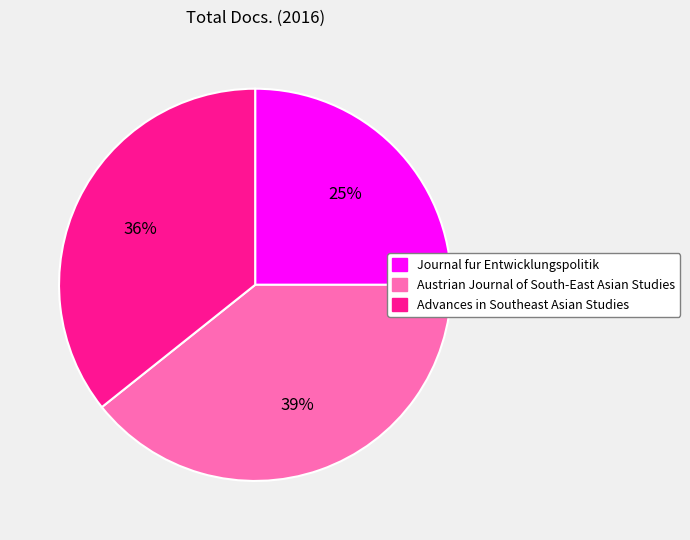

To the nearest percent, what is the combined percentage of Advances in Southeast Asian Studies and Journal fur Entwicklungspolitik?

61%